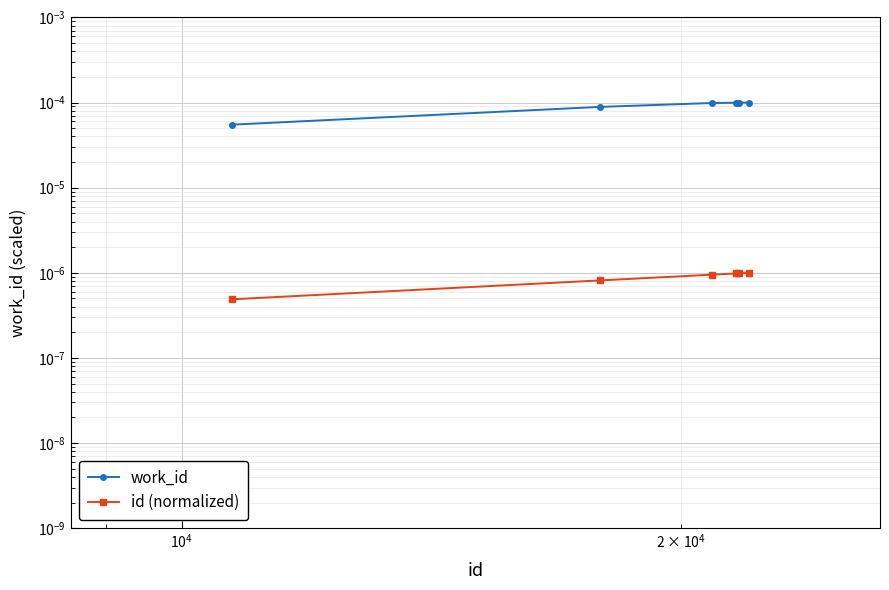

Which series has the largest total across all categories?

work_id